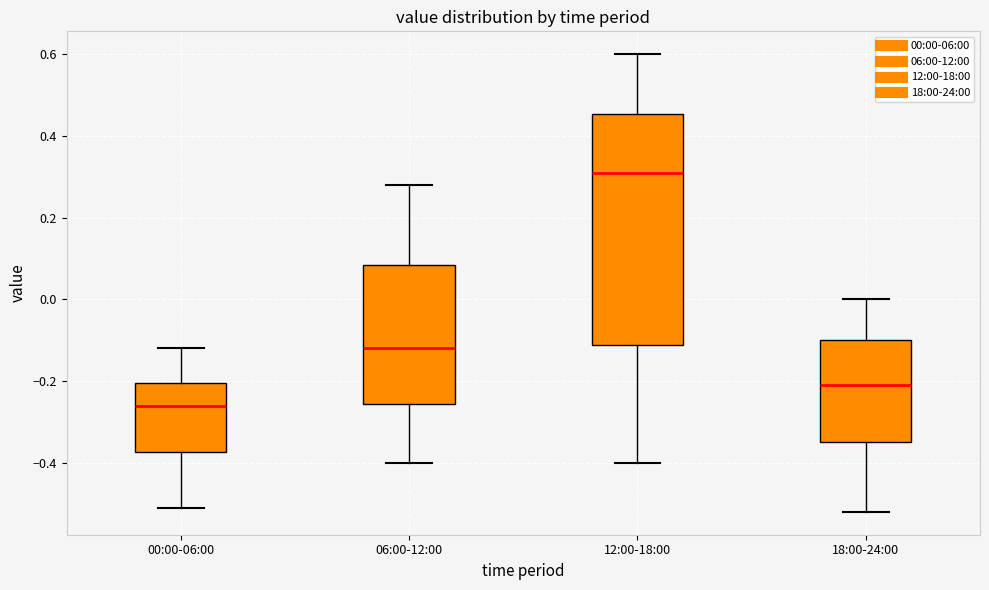

Which box has the lowest median line?

00:00-06:00